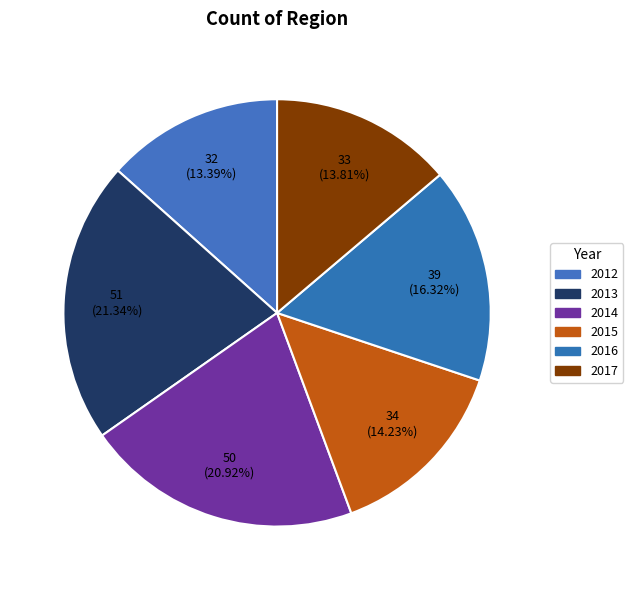

How many segments does this pie chart have?

6